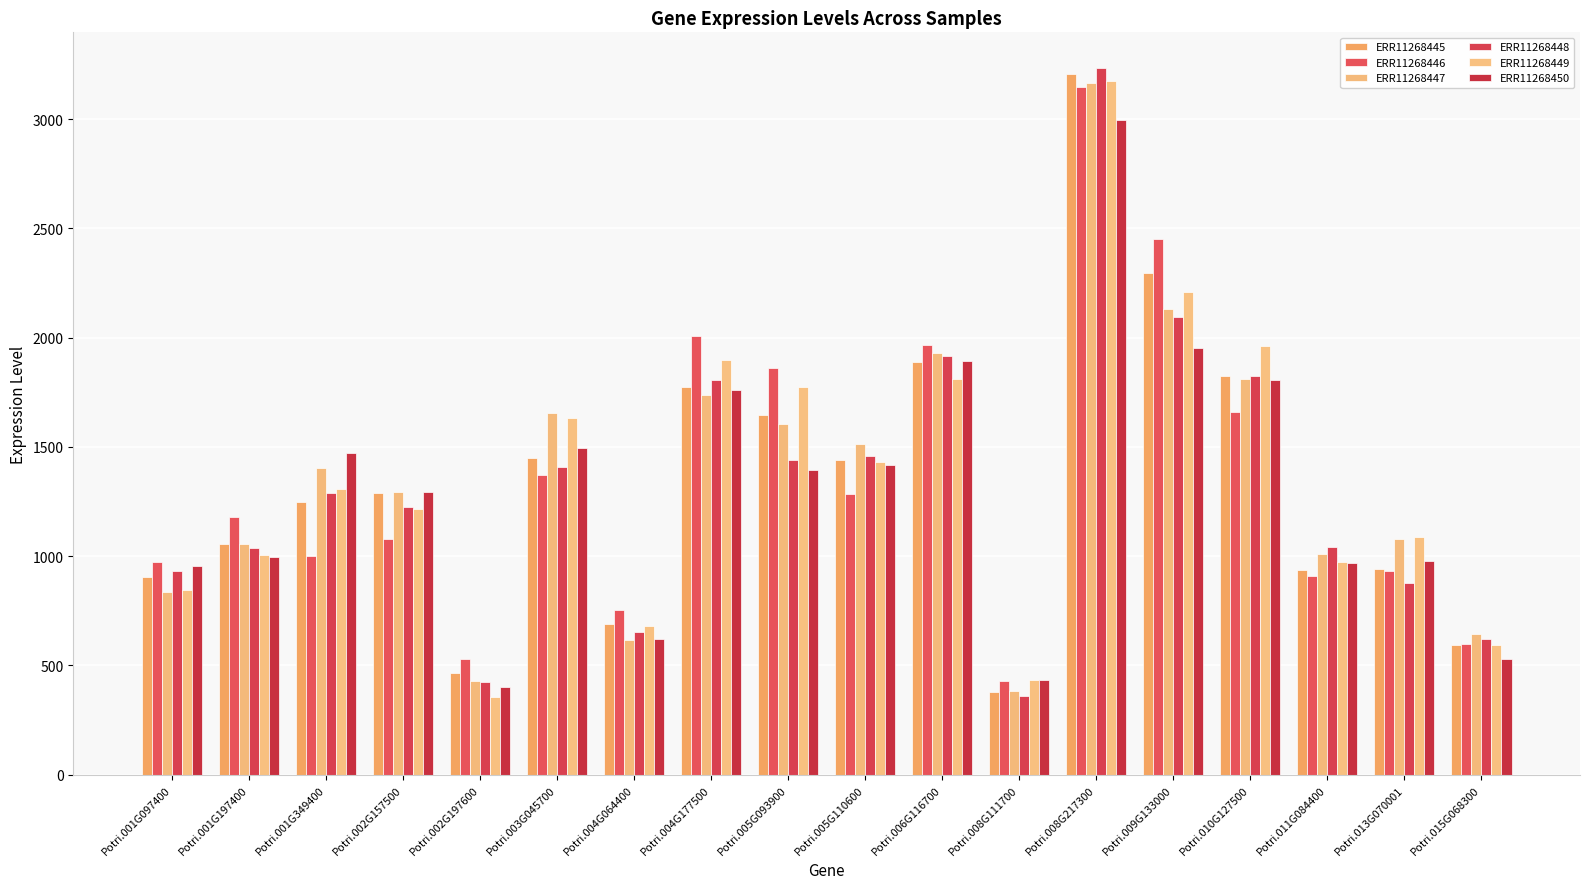

What is the sum of the ERR11268449 values at Potri.002G157500 and Potri.009G133000?

3423.3